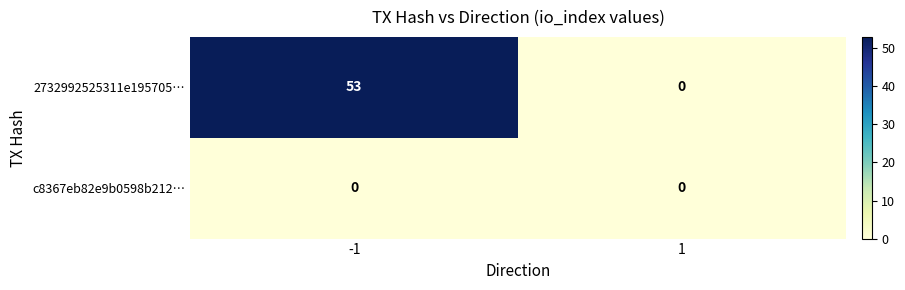

The c8367eb82e9b0598b212… series shows 0 at -1. True or false?

True